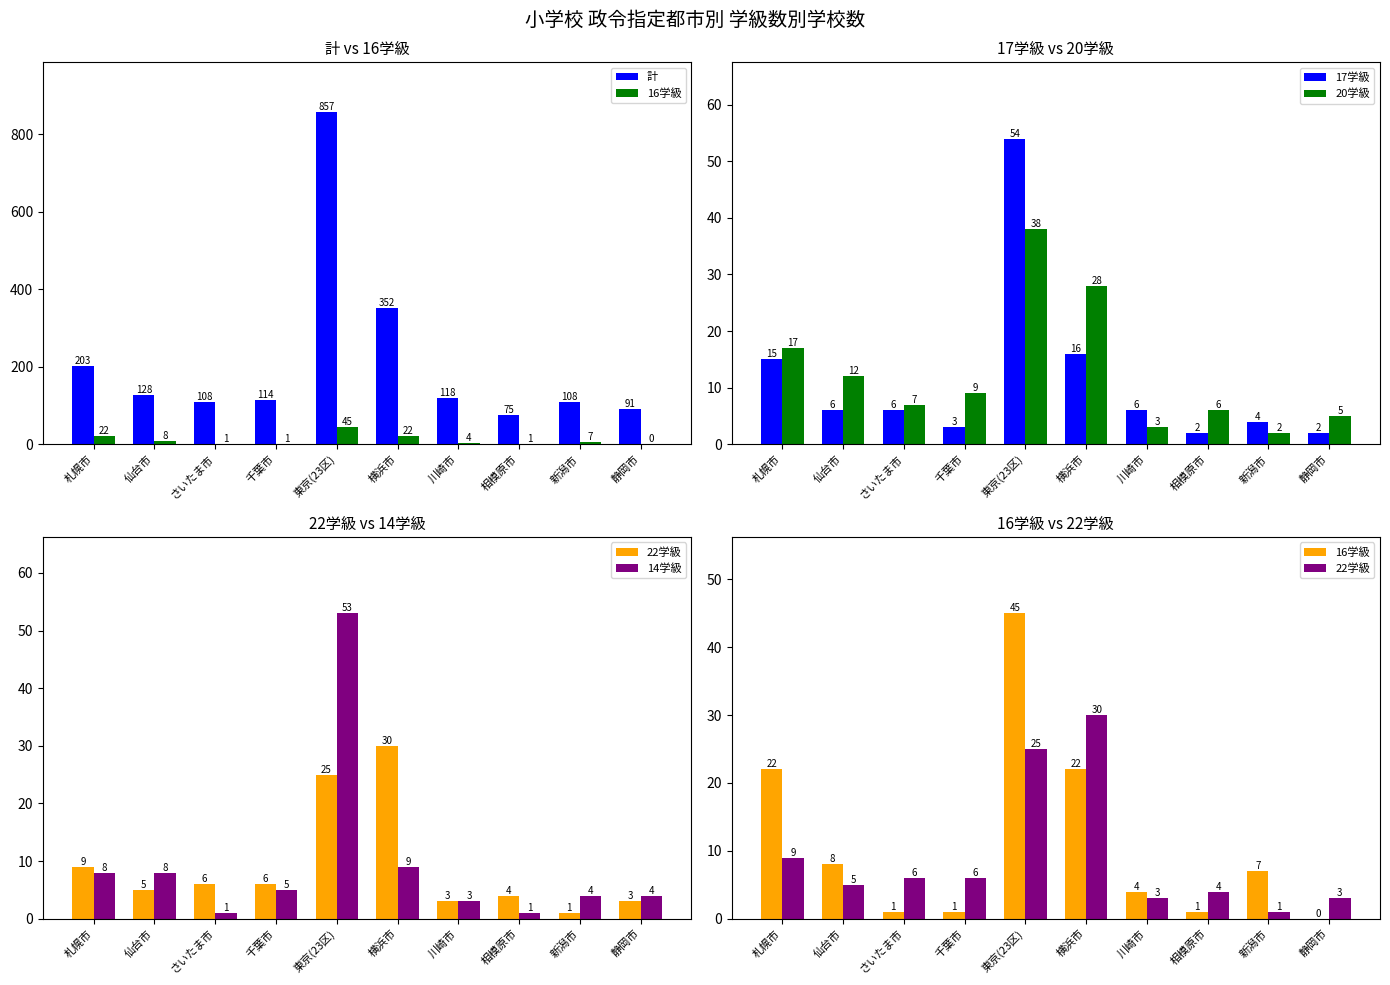

Is it true that 22学級 equals 30 at 横浜市?

True